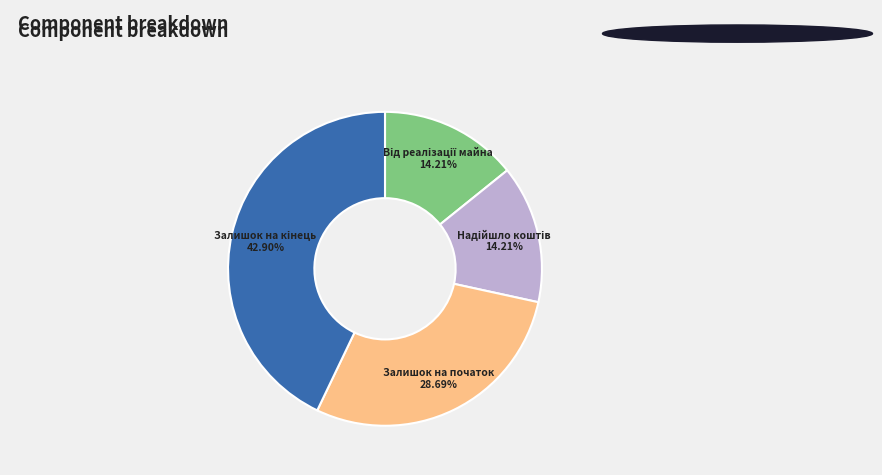

Does any single category account for the majority?

No